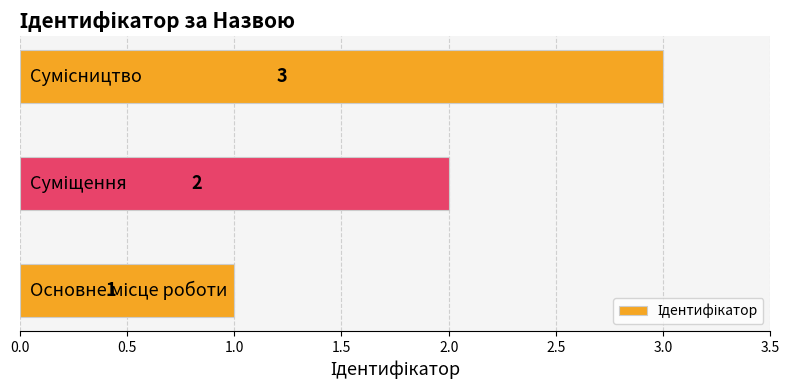

How many distinct data groups are displayed?

1